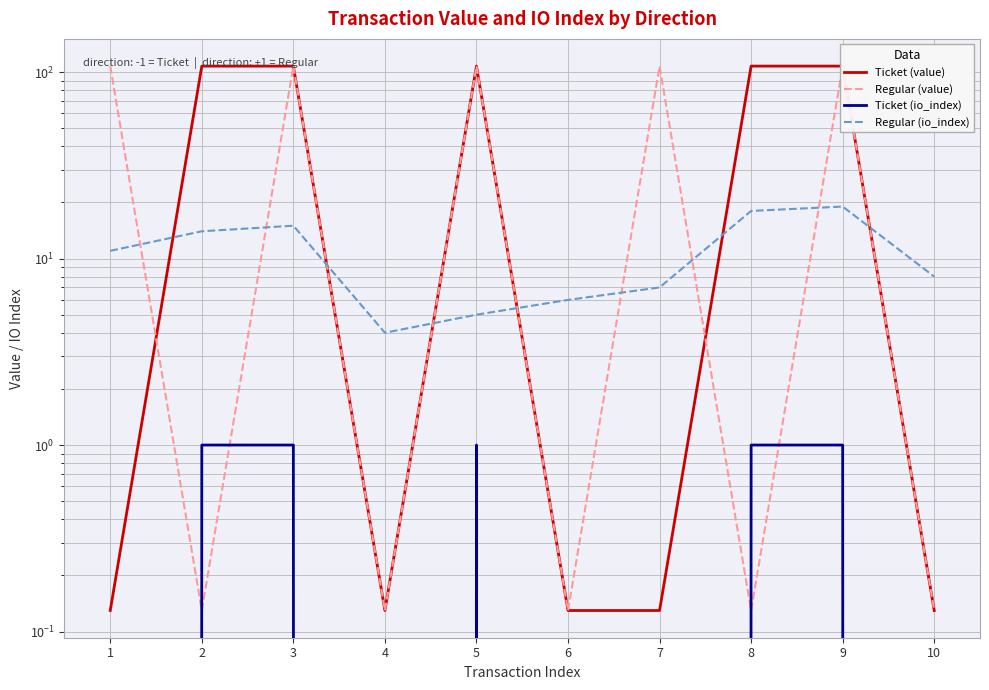

True or false: Ticket (io_index) and Regular (io_index) cross at least once.

False